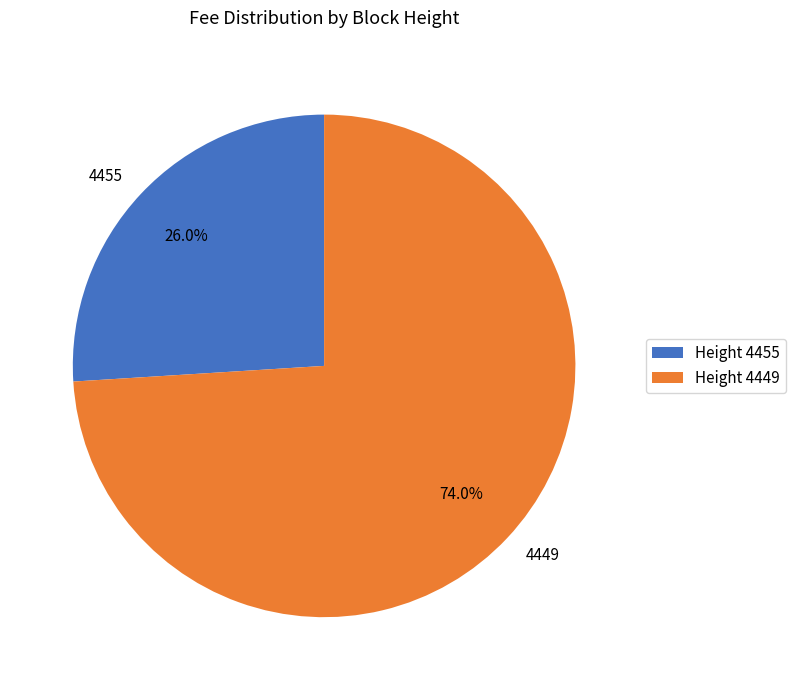

Which slice is the largest?

4449